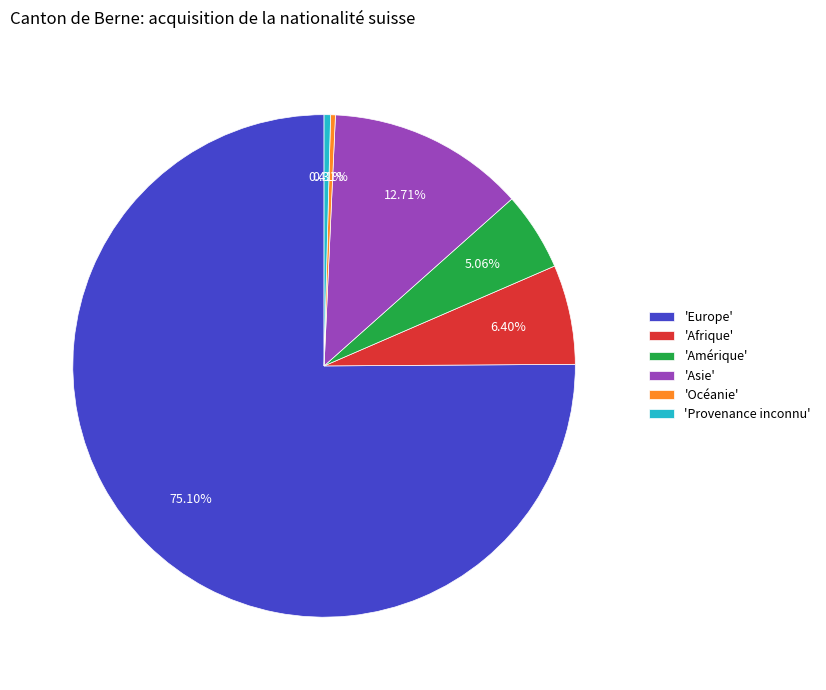

Which has a higher value, 'Asie' or 'Afrique'?

'Asie'